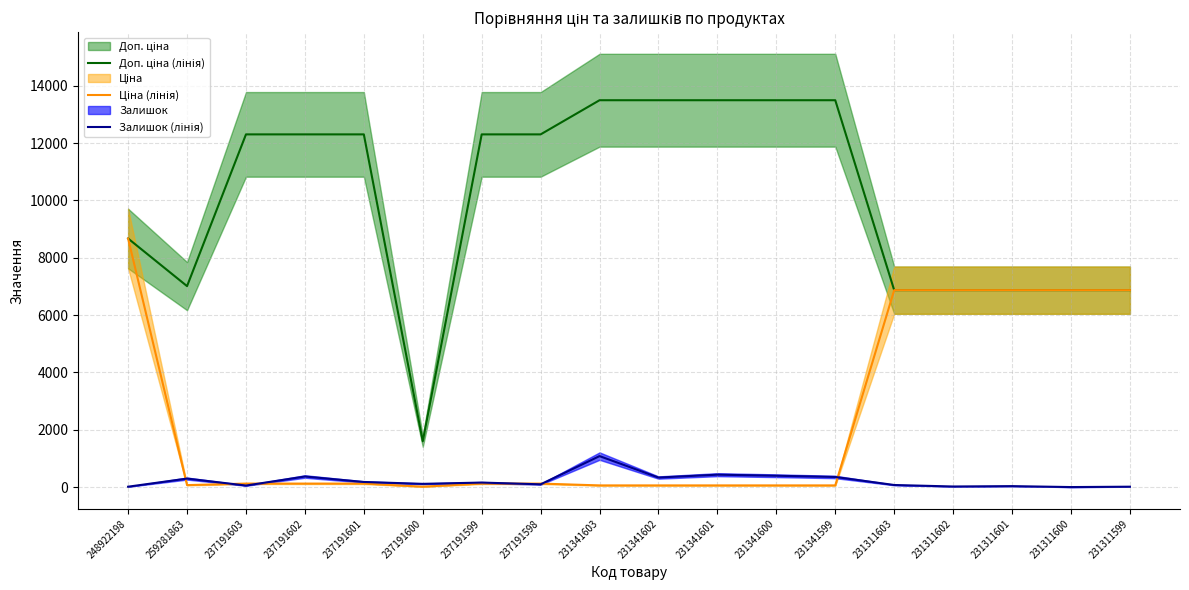

Reading left to right, extract all data points from this chart.

Доп. ціна (лінія): 248922198=8669.7	259281863=7010.0	237191603=12302.0	237191602=12302.0	237191601=12302.0	237191600=1599.0	237191599=12302.0	237191598=12302.0	231341603=13493.2	231341602=13493.2	231341601=13493.2	231341600=13493.2	231341599=13493.2	231311603=6869.4	231311602=6869.4	231311601=6869.4	231311600=6869.4	231311599=6869.4
Ціна (лінія): 248922198=8669.7	259281863=70.1	237191603=123.0	237191602=123.0	237191601=123.0	237191600=16.0	237191599=123.0	237191598=123.0	231341603=60.0	231341602=60.0	231341601=60.0	231341600=60.0	231341599=60.0	231311603=6869.4	231311602=6869.4	231311601=6869.4	231311600=6869.4	231311599=6869.4
Залишок (лінія): 248922198=15.0	259281863=298.0	237191603=55.0	237191602=370.0	237191601=180.0	237191600=114.0	237191599=159.0	237191598=98.0	231341603=1082.0	231341602=334.0	231341601=434.0	231341600=397.0	231341599=354.0	231311603=74.0	231311602=22.0	231311601=35.0	231311600=2.0	231311599=15.0